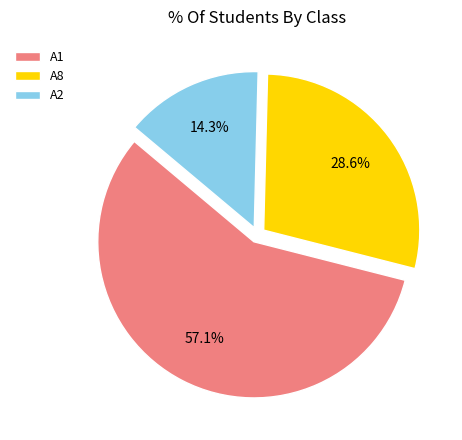

To the nearest percent, what portion does A8 represent?

29%